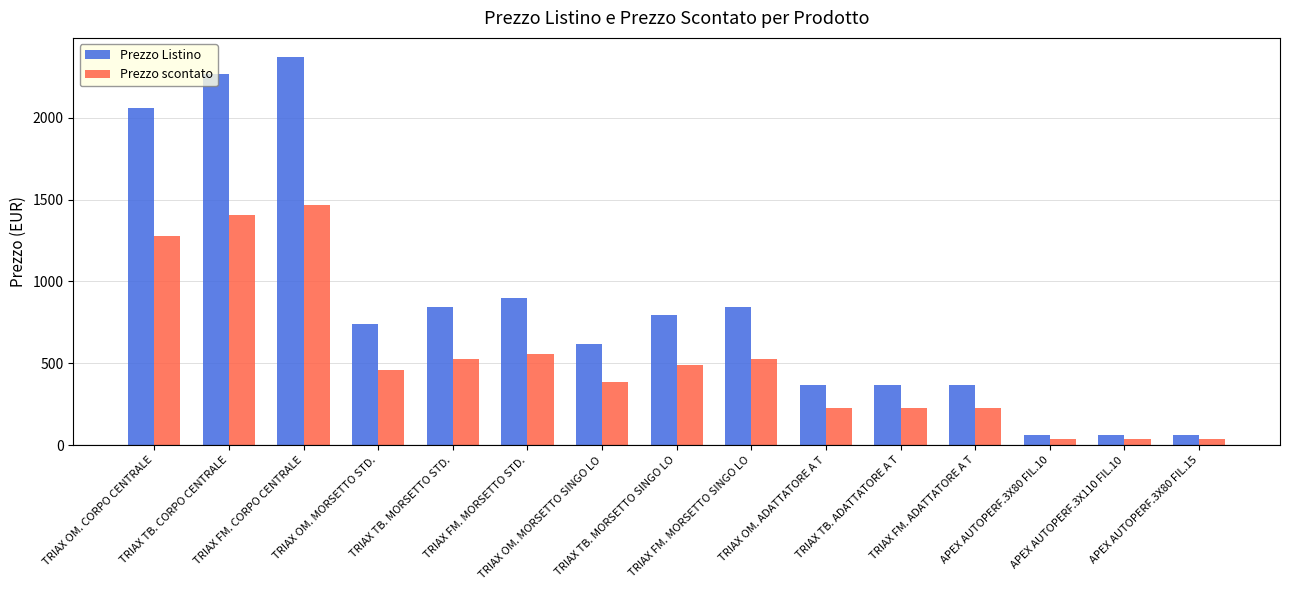

What is the maximum value for Prezzo Listino?

2370.0